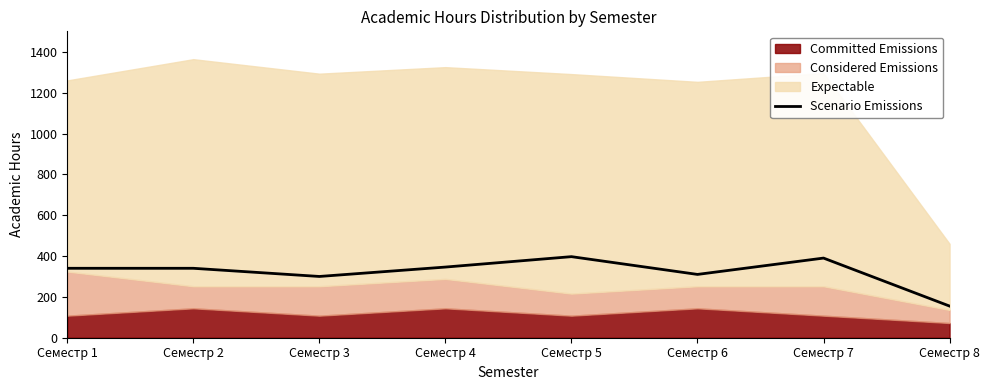

What is the approximate value at Семестр 6?

310